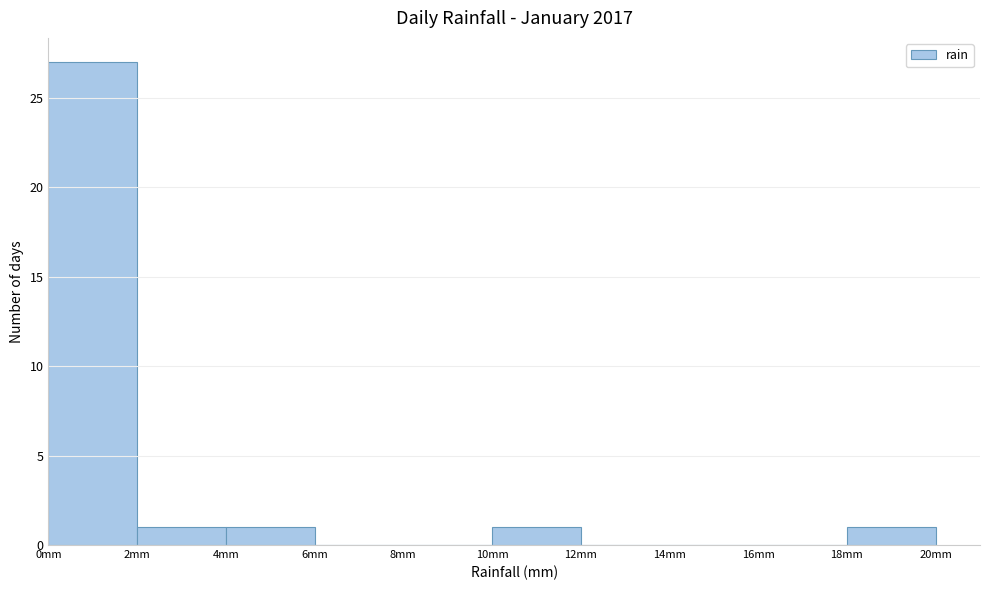

Reading left to right, transcribe this chart: for each bar, give the range it covers on the x-axis and its height. The values are not printed on the chart, so give them approximately, as read against the axis.

0 to 2: 27
2 to 4: 1
4 to 6: 1
6 to 8: 0
8 to 10: 0
10 to 12: 1
12 to 14: 0
14 to 16: 0
16 to 18: 0
18 to 20: 1